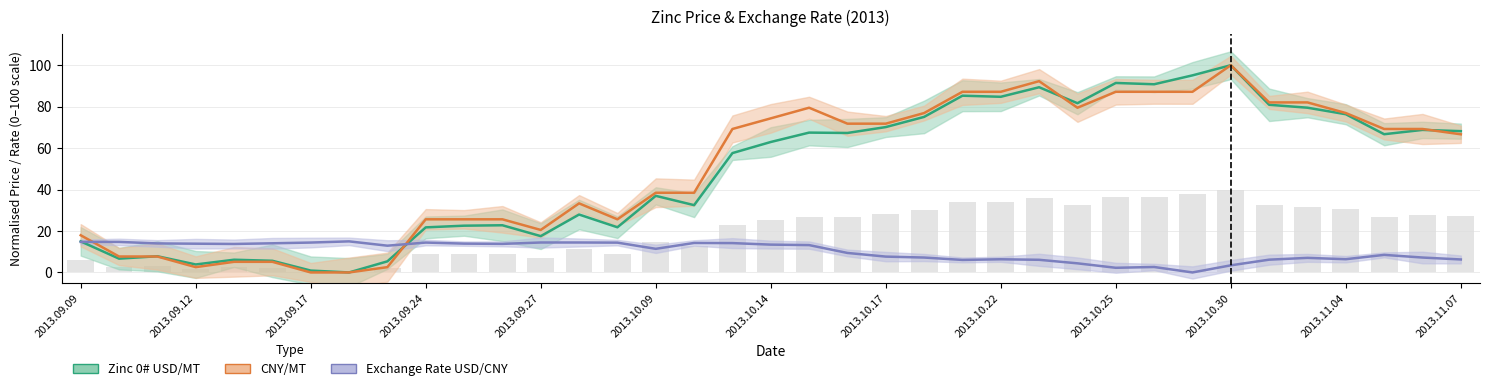

How many series are shown in this chart?

3